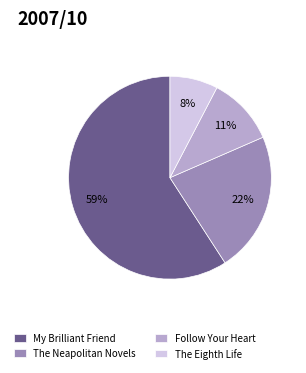

What is the ratio of the value at The Eighth Life to the value at Follow Your Heart?

0.7